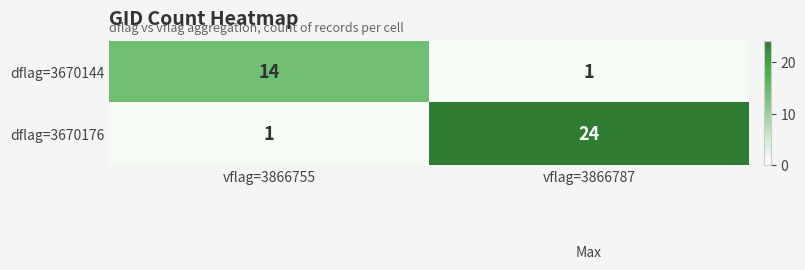

List the labels in order of dflag=3670176 value, largest first.

vflag=3866787, vflag=3866755